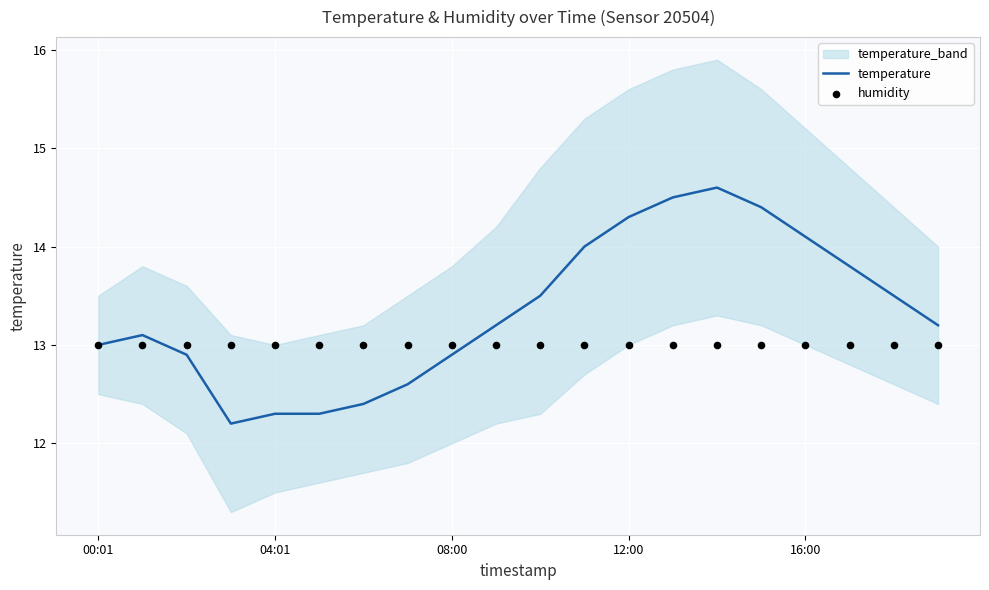

Is it true that temperature equals 14.1 at 16:00?

True